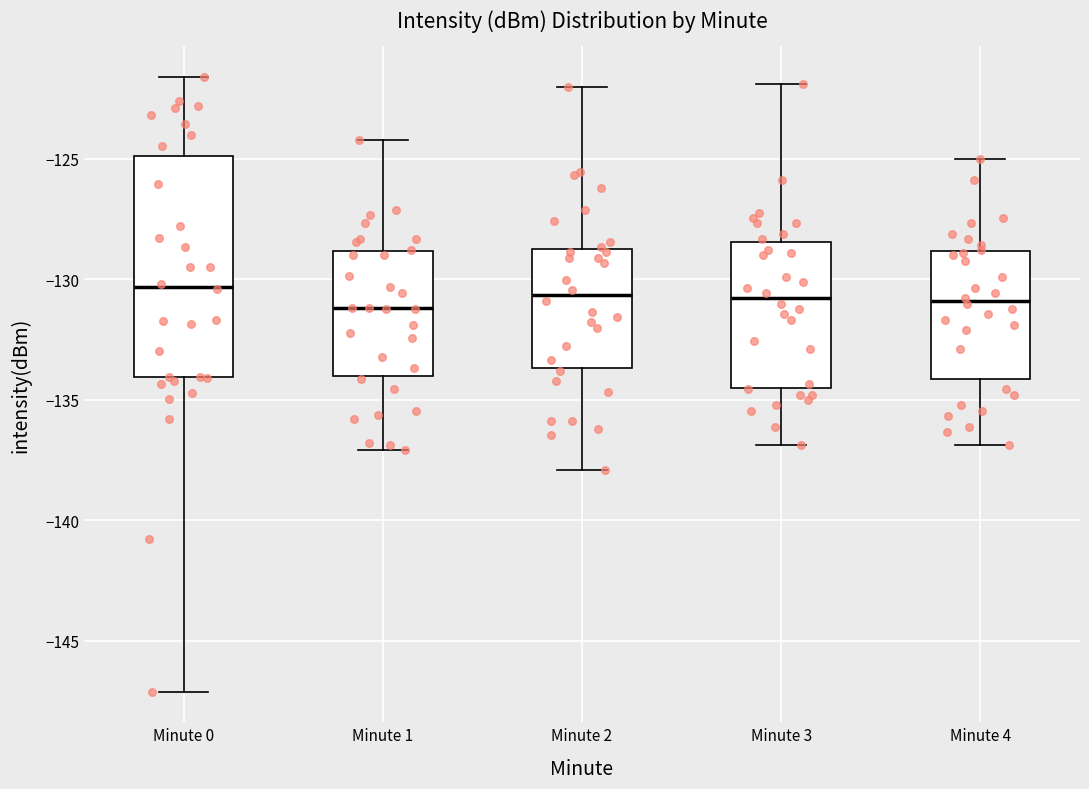

Reading left to right, transcribe this box plot: for each box, give where its median line is, the range the box spans, and where its two whiskers end, as read against the y-axis. The values are not printed on the chart, so give them approximately, as read against the axis.

Minute 0: median -130.5, box -134.0 to -125.0, whiskers -147.0 to -121.5
Minute 1: median -131.0, box -134.0 to -129.0, whiskers -137.0 to -124.0
Minute 2: median -130.5, box -133.5 to -128.5, whiskers -138.0 to -122.0
Minute 3: median -131.0, box -134.5 to -128.5, whiskers -137.0 to -122.0
Minute 4: median -131.0, box -134.0 to -129.0, whiskers -137.0 to -125.0